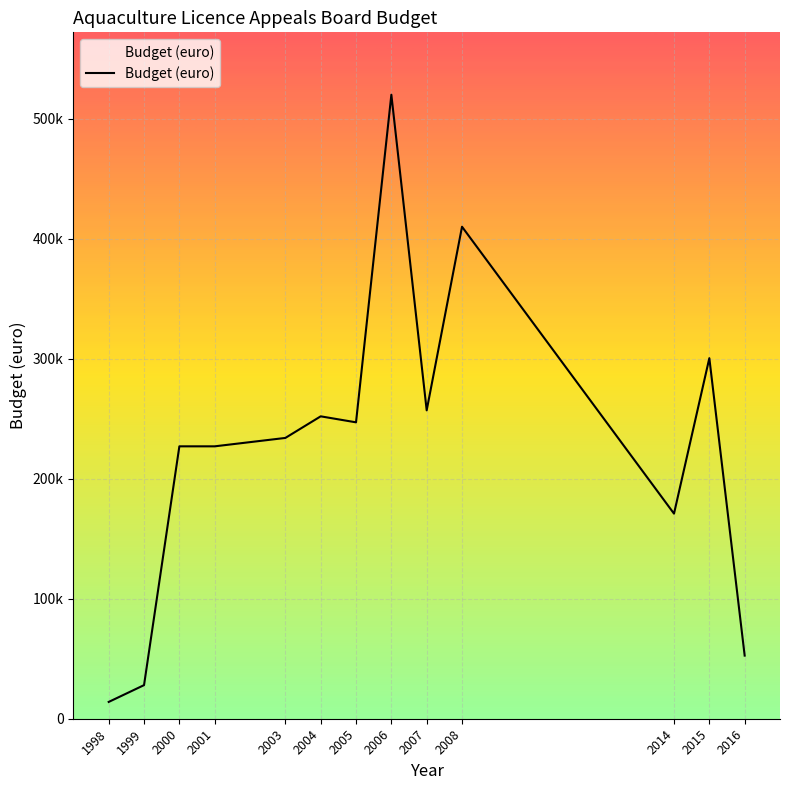

Reading right to left, extract all data points from this chart.

2016=52601	2015=300478	2014=170909	2008=410000	2007=257000	2006=520000	2005=247000	2004=252000	2003=234000	2001=227000	2000=227000	1999=28000	1998=14000